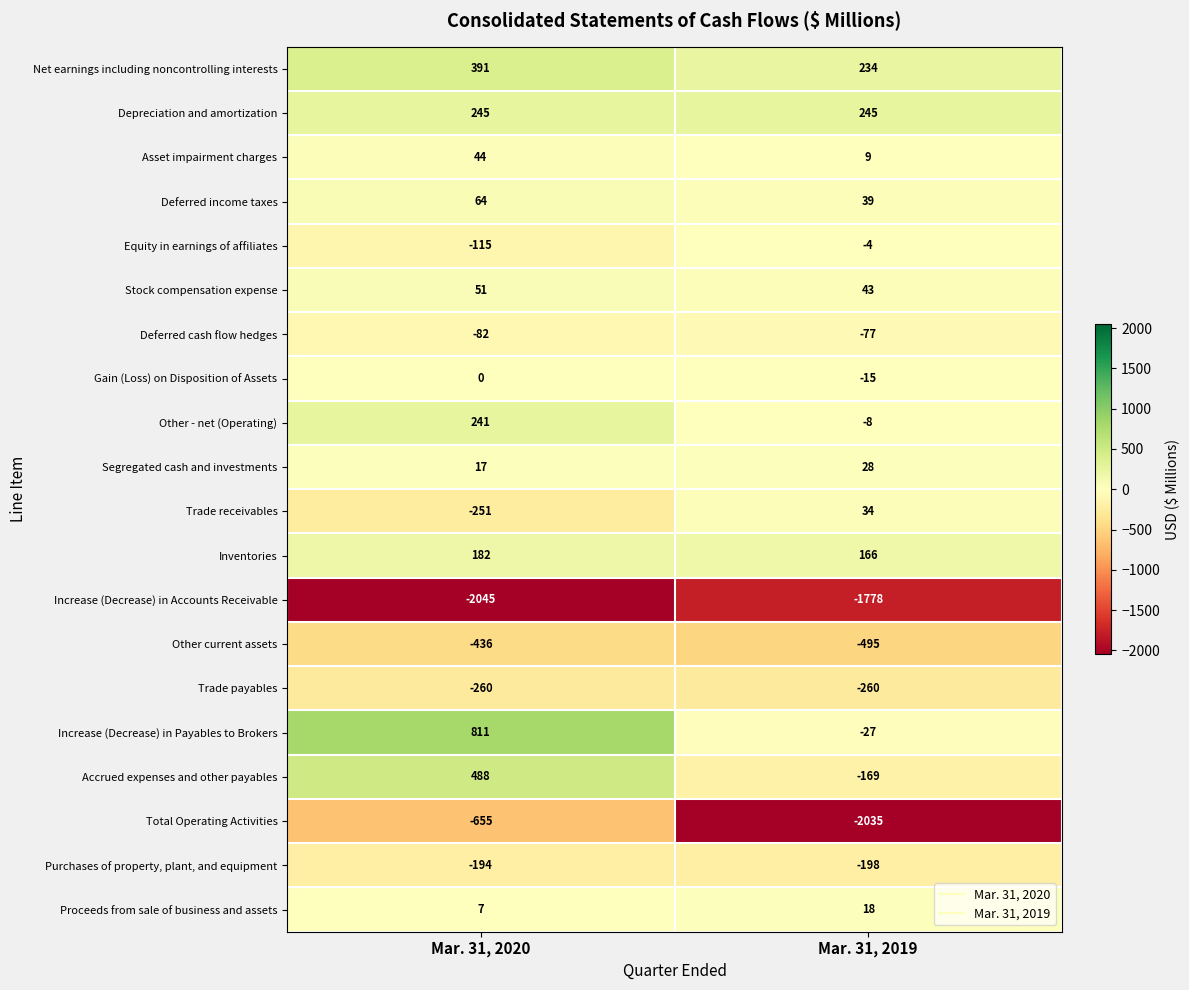

What is the spread (max minus min) of values at Mar. 31, 2019?

2280